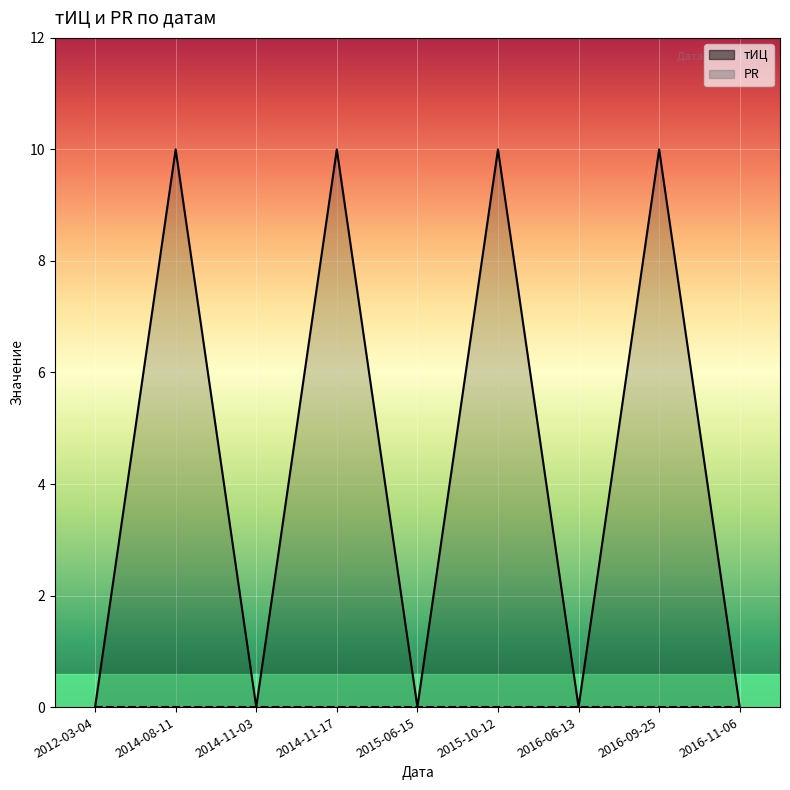

What position from the left is 2012-03-04?

1